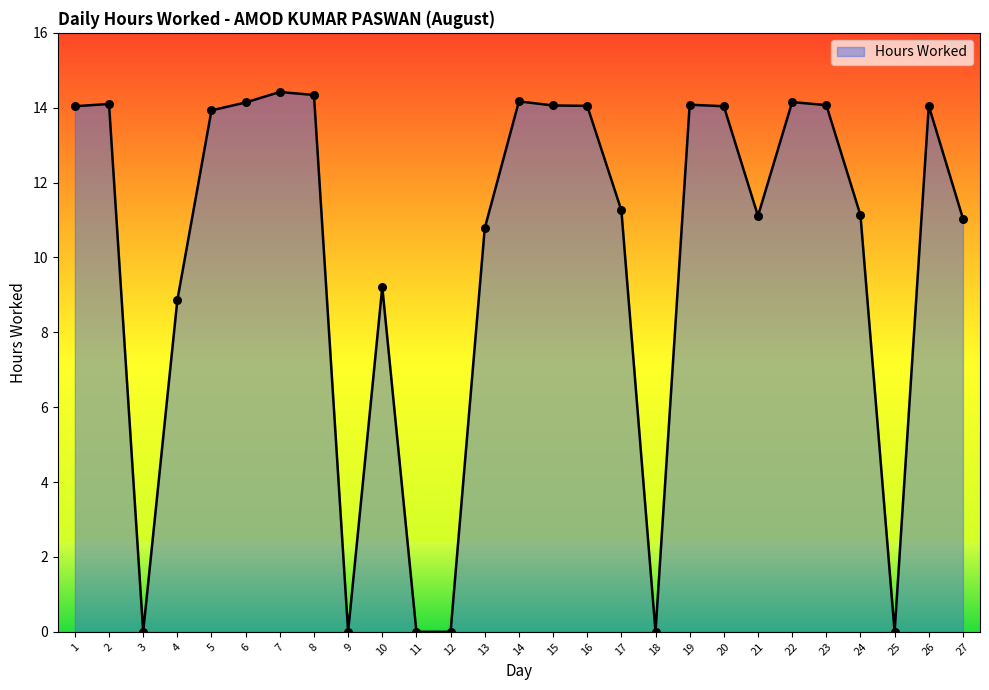

Which has a higher value, 5 or 7?

7